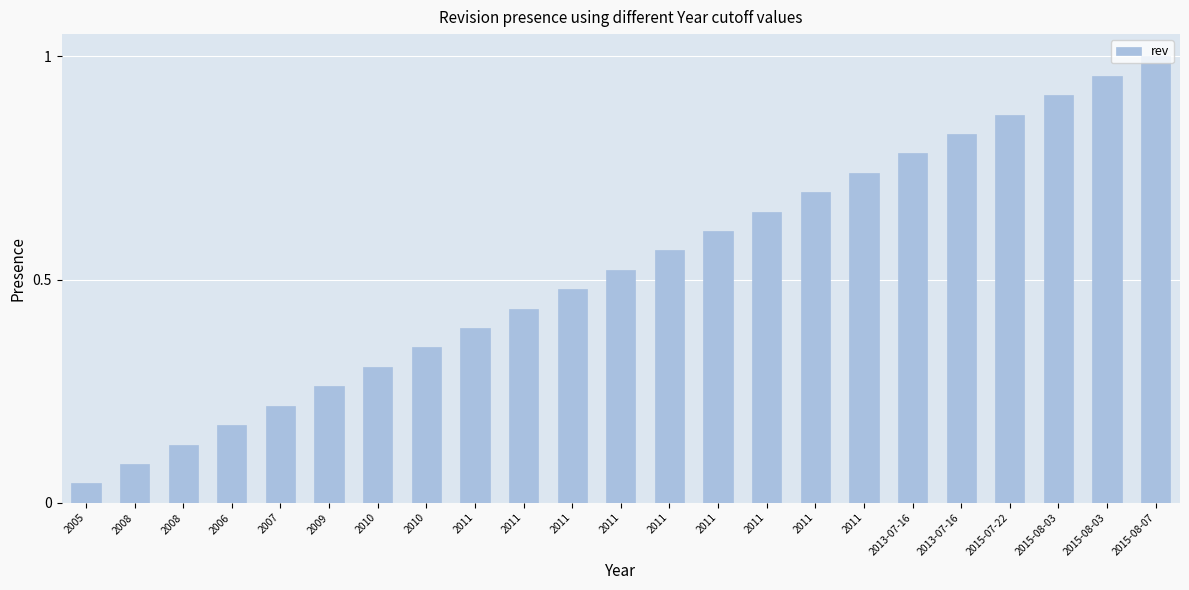

Reading right to left, what are all the values shown in this chart?

1.0	1.0	0.9	0.9	0.8	0.8	0.7	0.7	0.7	0.6	0.6	0.5	0.5	0.4	0.4	0.3	0.3	0.3	0.2	0.2	0.1	0.1	0.0